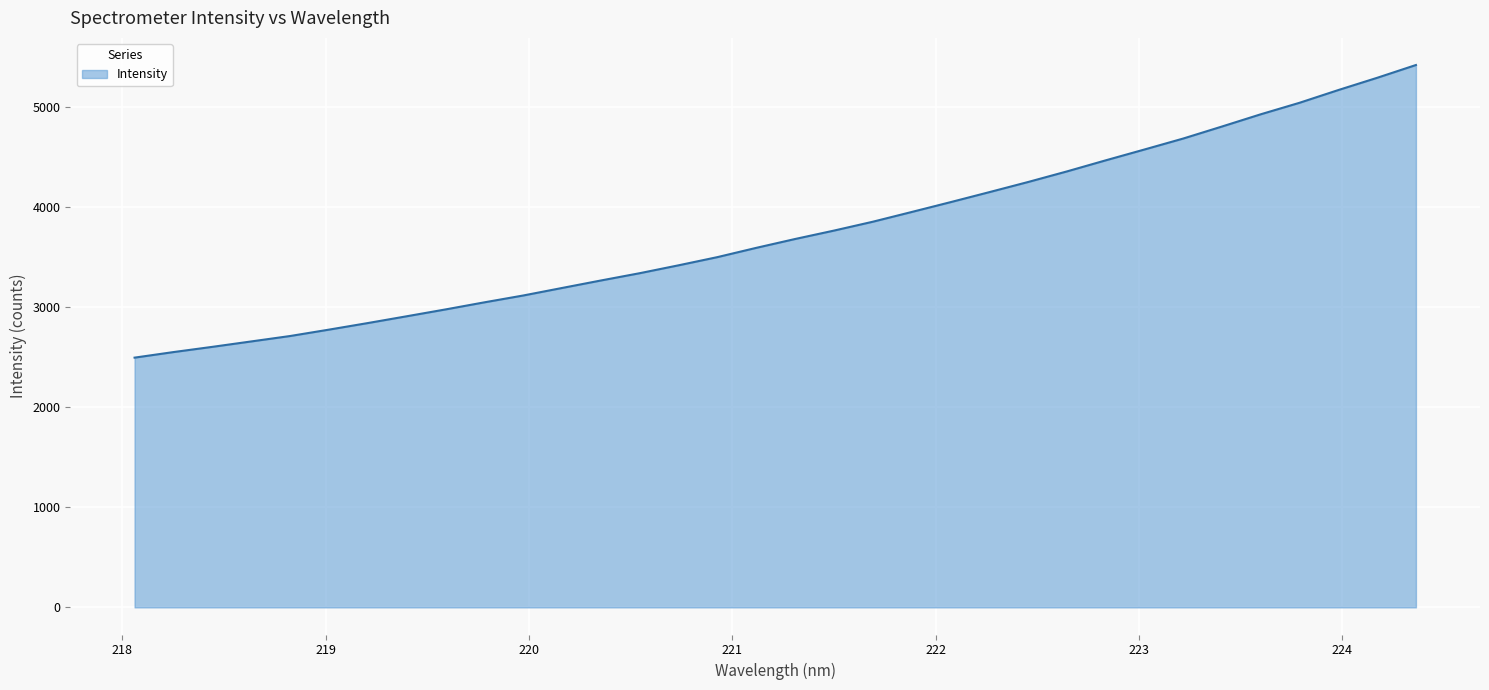

What is the minimum value shown in the chart?

2496.8